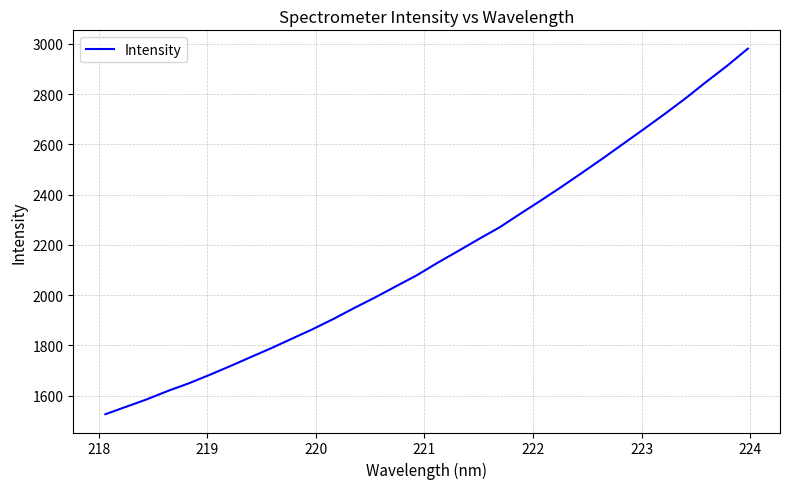

What is the greatest value displayed?

2980.8